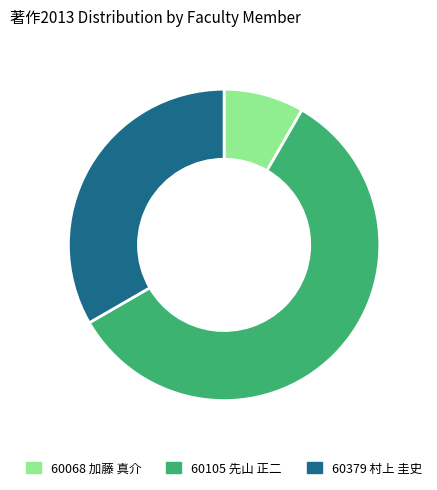

Rank the categories by value from highest to lowest.

60105 先山 正二, 60379 村上 圭史, 60068 加藤 真介